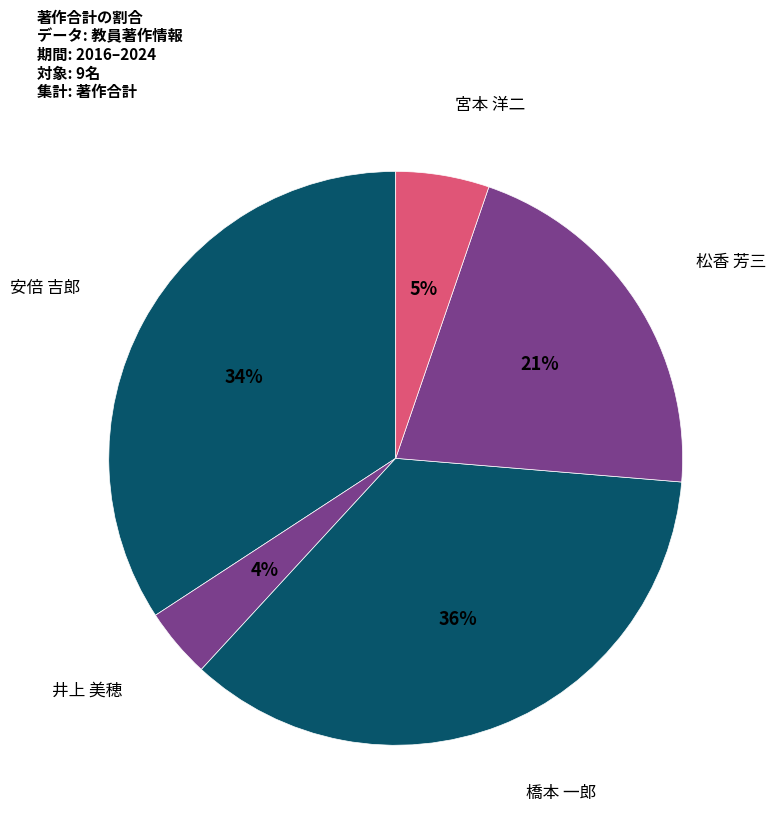

True or false: 宮本 洋二 accounts for 11% of the total.

False